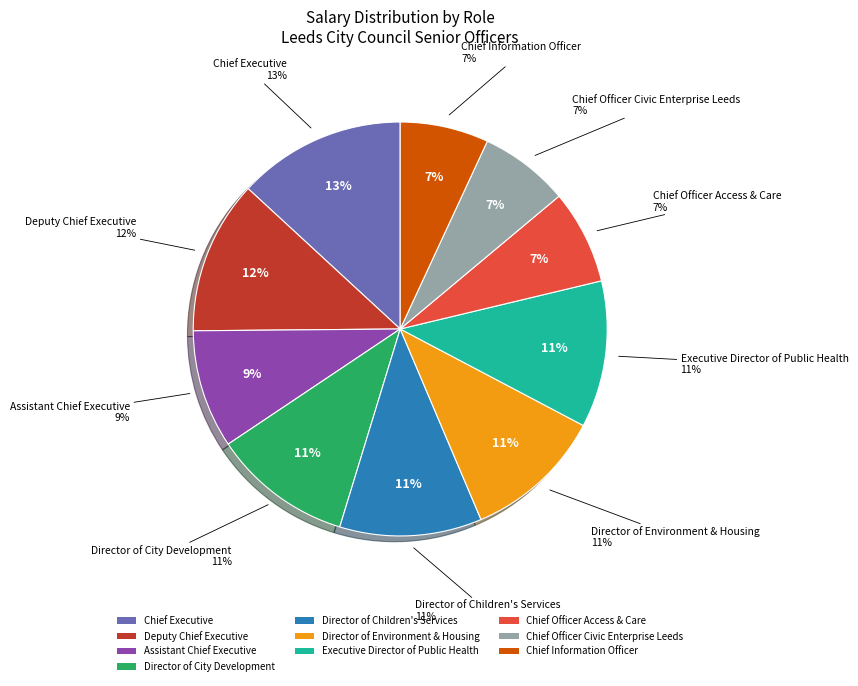

Does Chief Officer Access & Care represent more than half of the total?

No